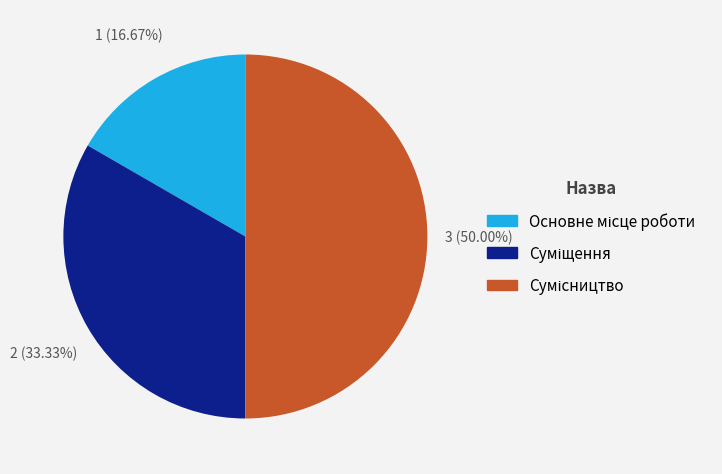

How many slices are in this pie chart?

3